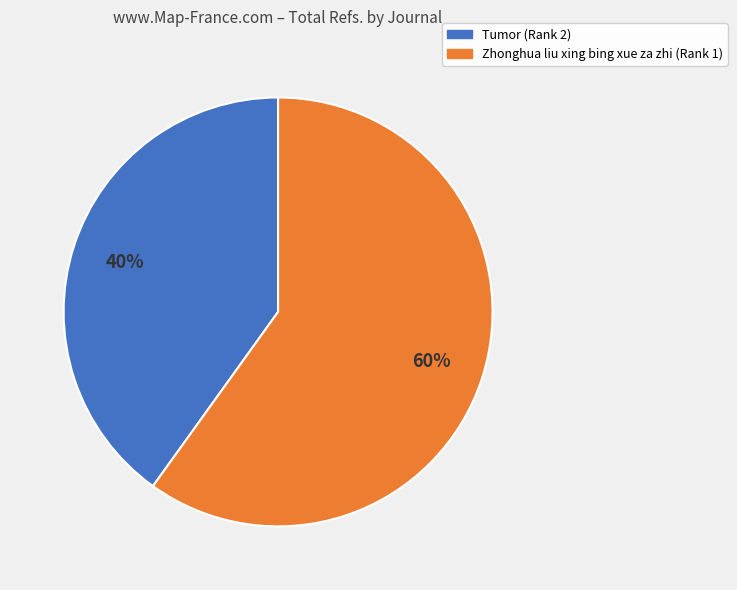

Which category has the smallest portion of the pie?

Tumor (Rank 2)